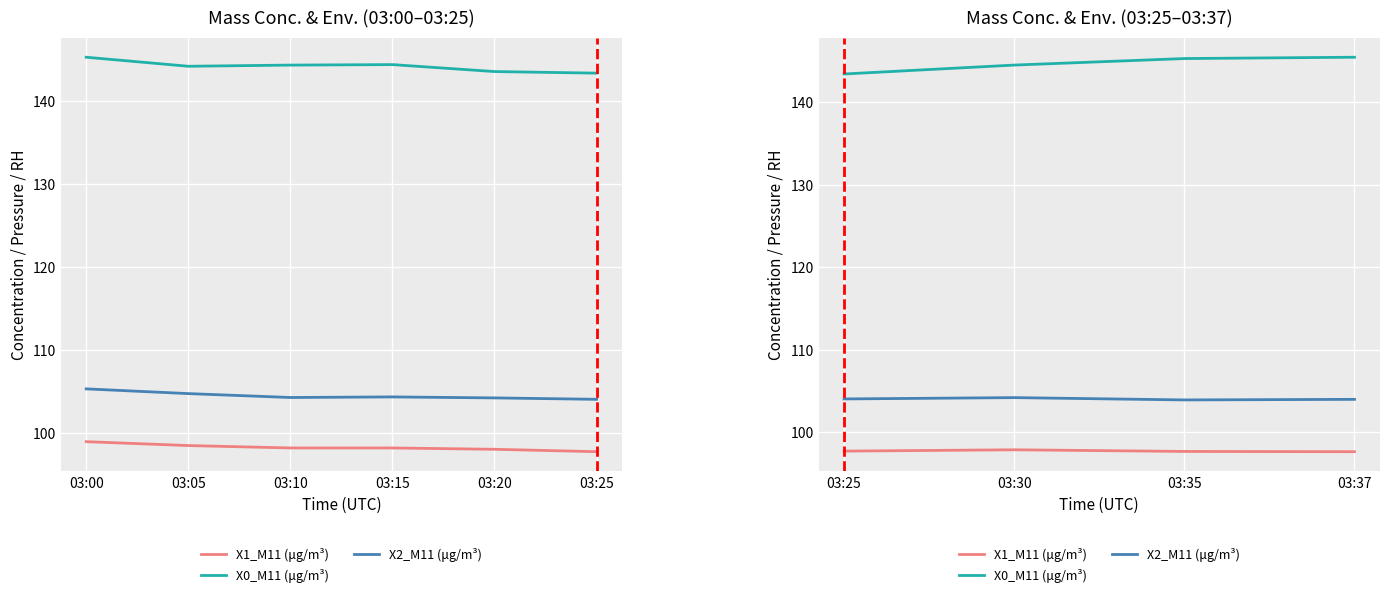

Is the value of X1_M11 (μg/m³) at 03:35 greater than the value of X0_M11 (μg/m³) at 03:35?

No